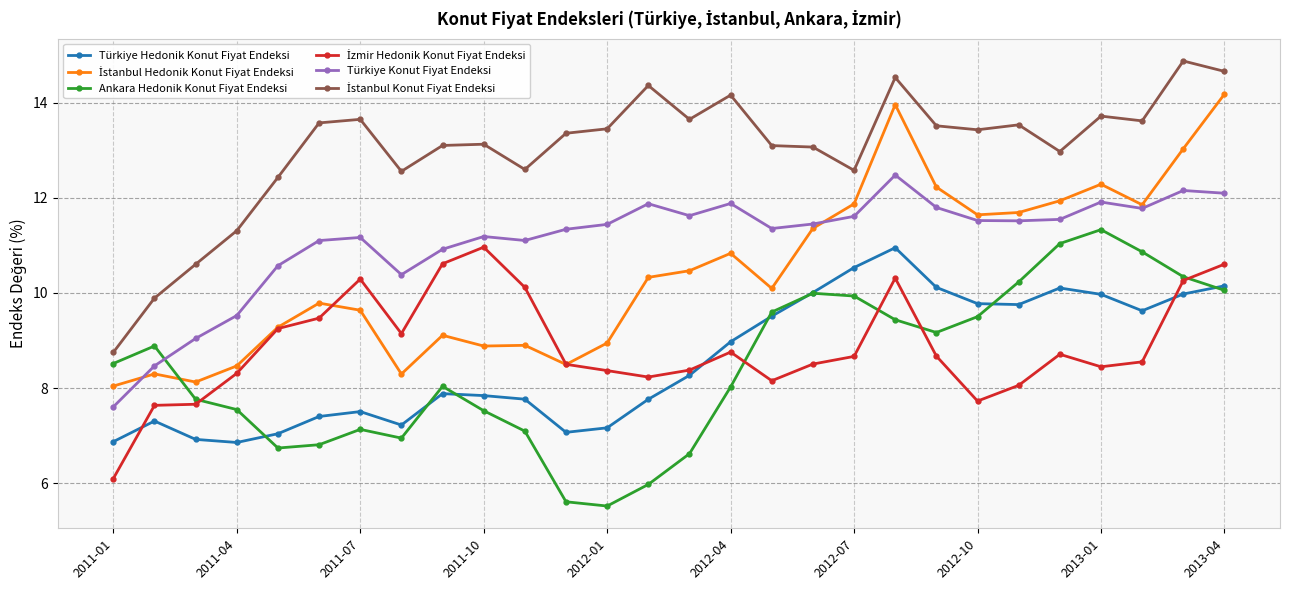

What is the smallest value displayed?

5.5